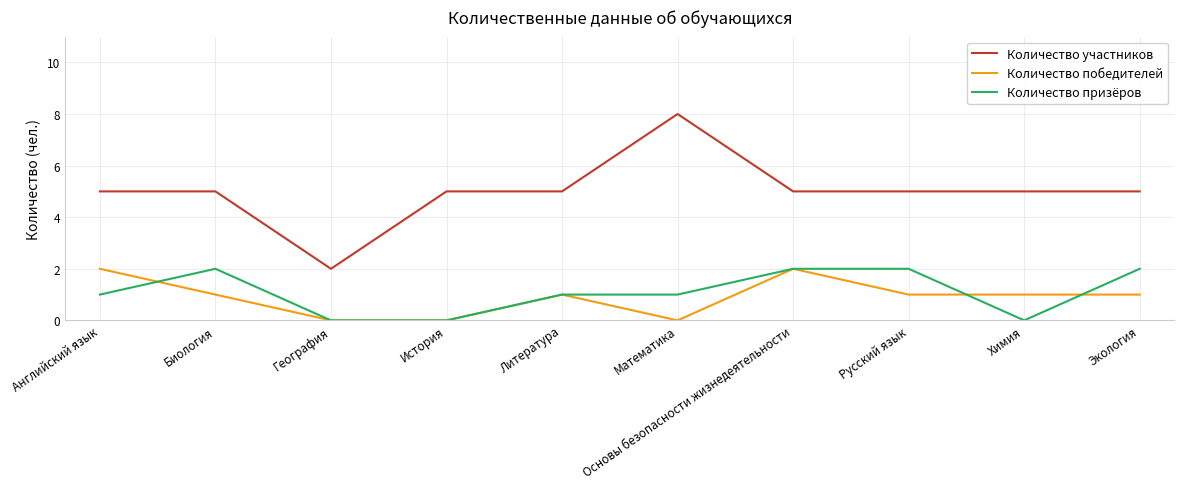

What is the difference between the highest and lowest values at Русский язык?

4